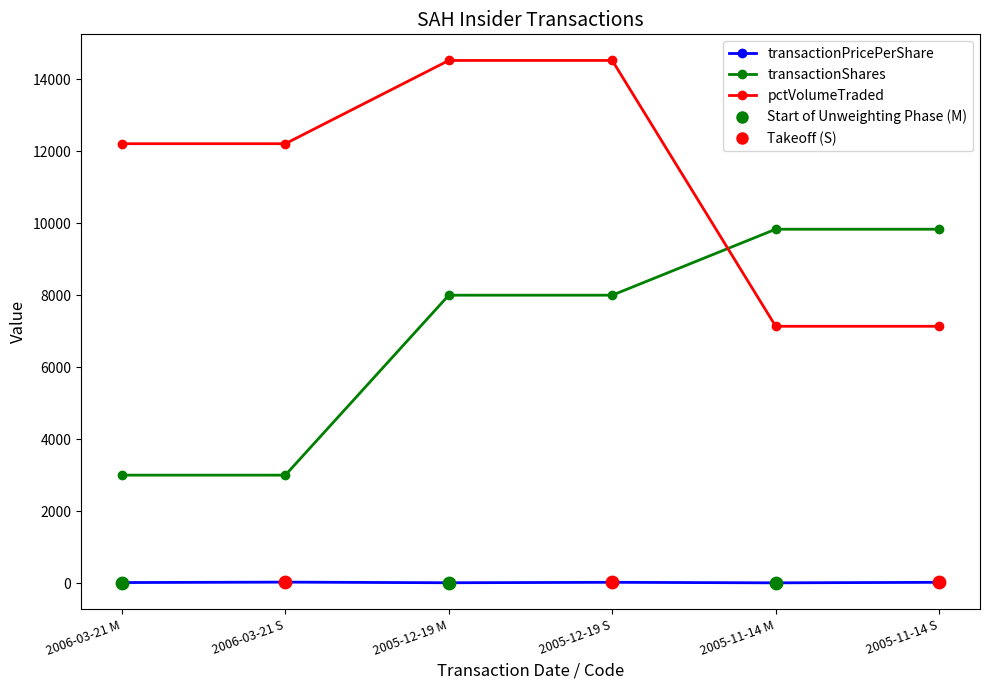

Between 2005-12-19 S and 2005-11-14 M, which series saw the biggest shift?

pctVolumeTraded